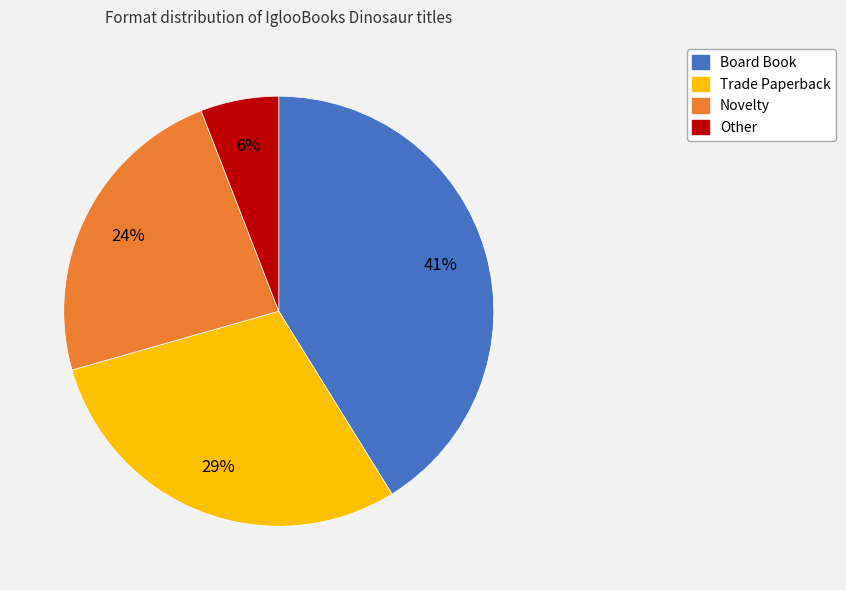

Is there a majority slice in this chart?

No